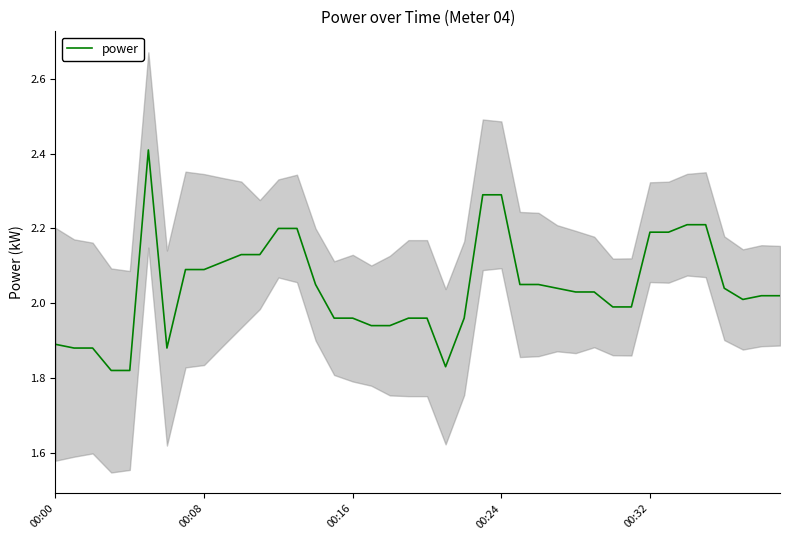

What is the maximum value for power?

2.4